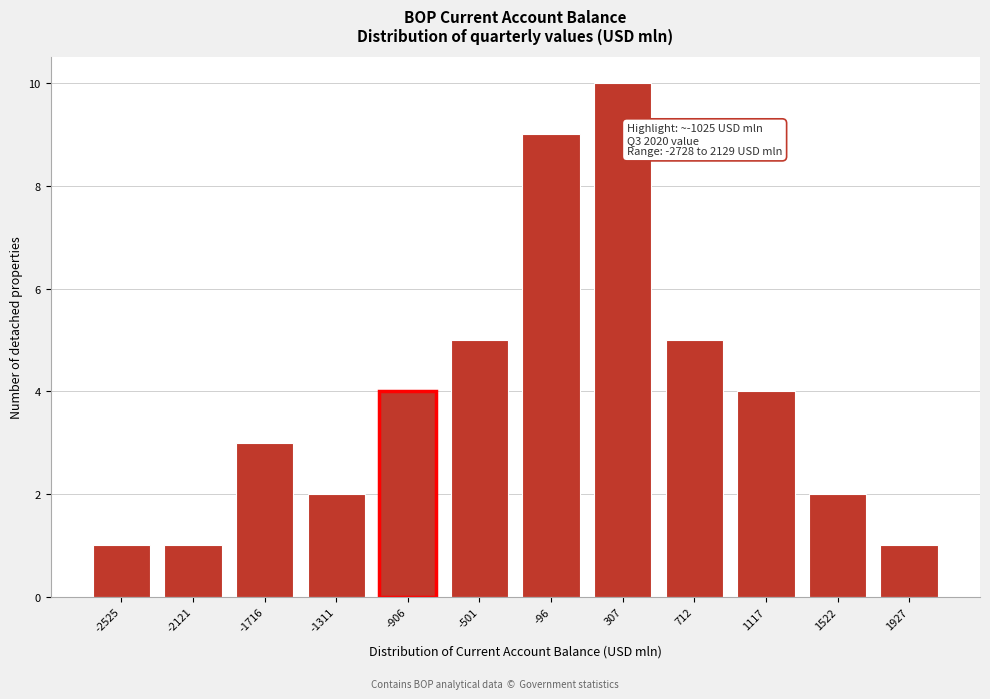

Reading right to left, what are all the values shown in this chart?

1927=1	1522=2	1117=4	712=5	307=10	-96=9	-501=5	-906=4	-1311=2	-1716=3	-2121=1	-2525=1